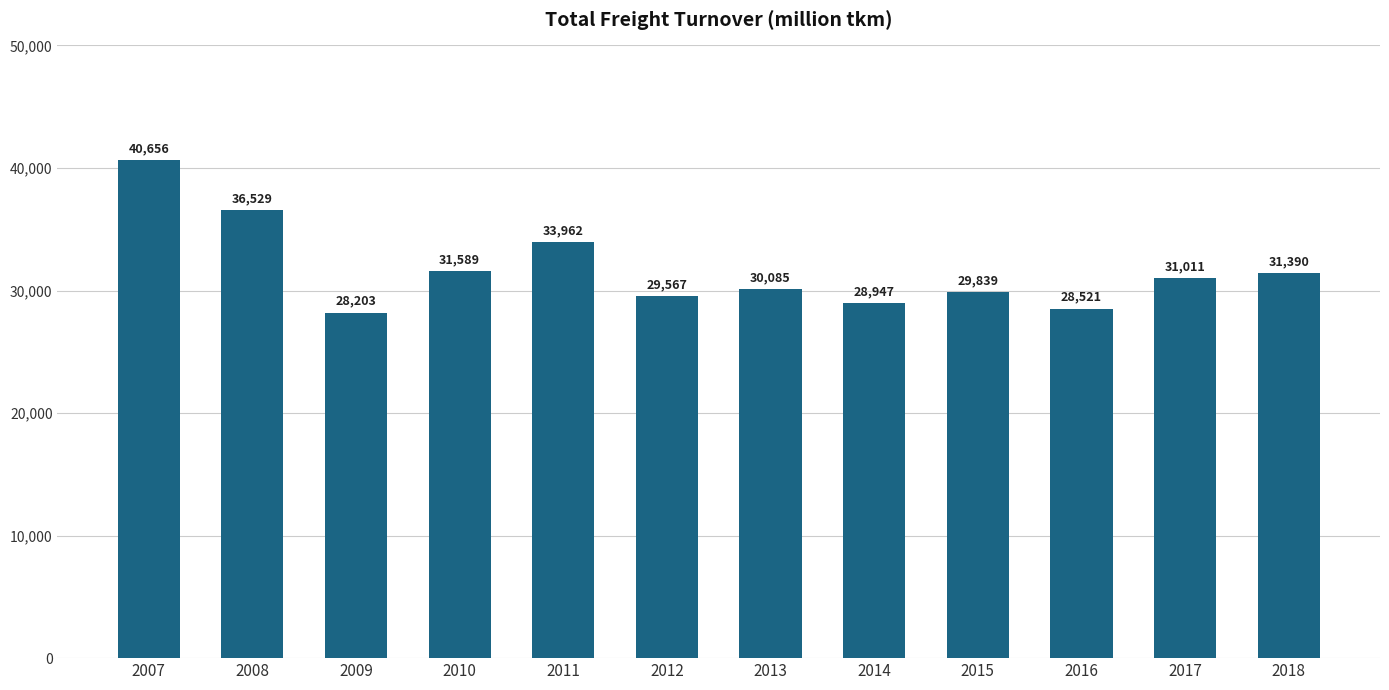

Where does the data first go above 31011?

2007